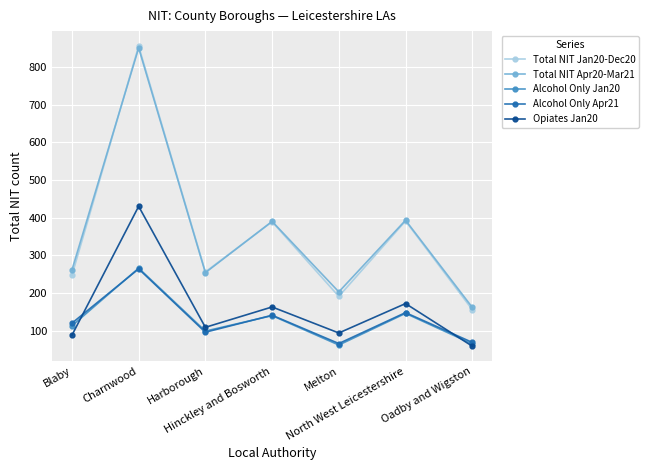

What is the difference between the Alcohol Only Jan20 values at Hinckley and Bosworth and Blaby?

27